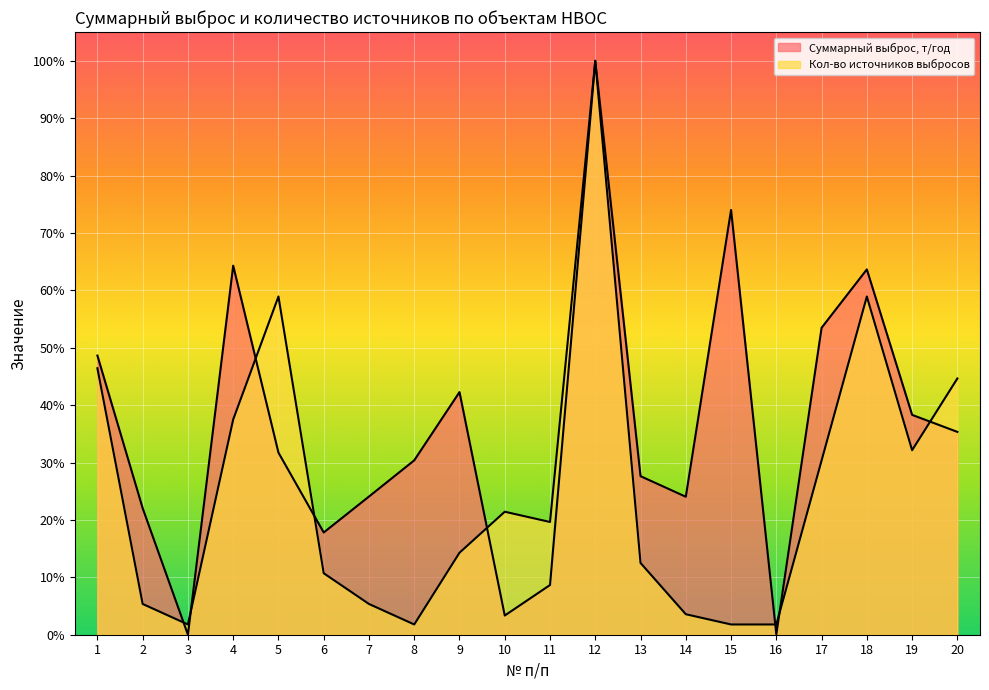

How many series are shown in this chart?

2